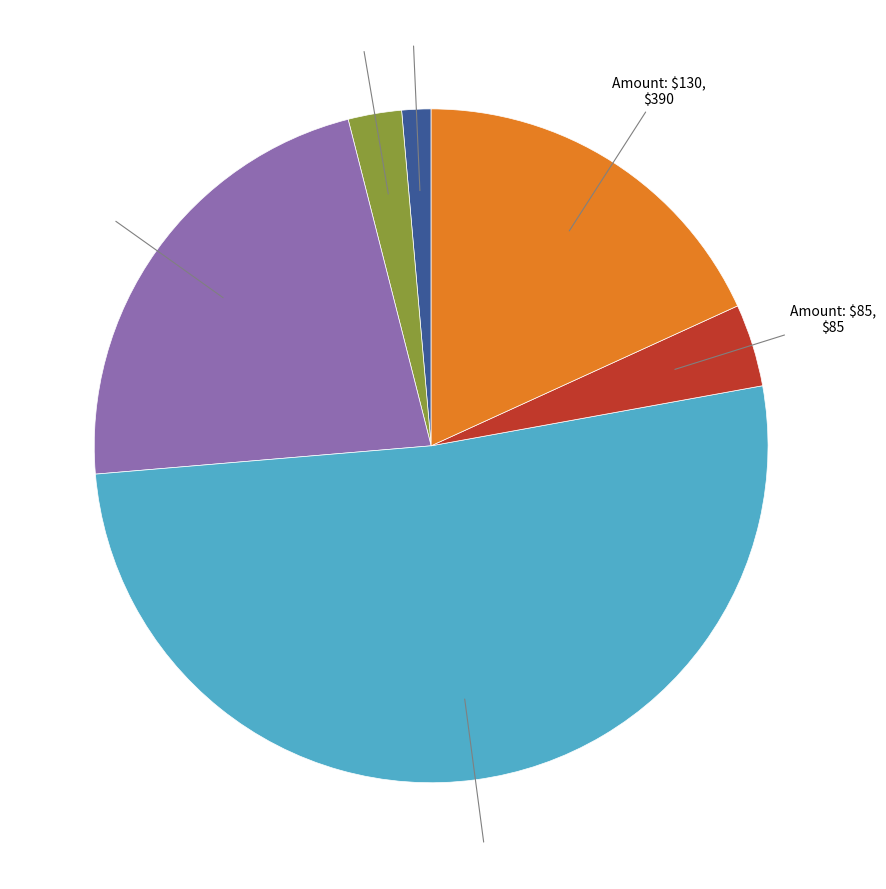

Does any single category account for the majority?

Yes